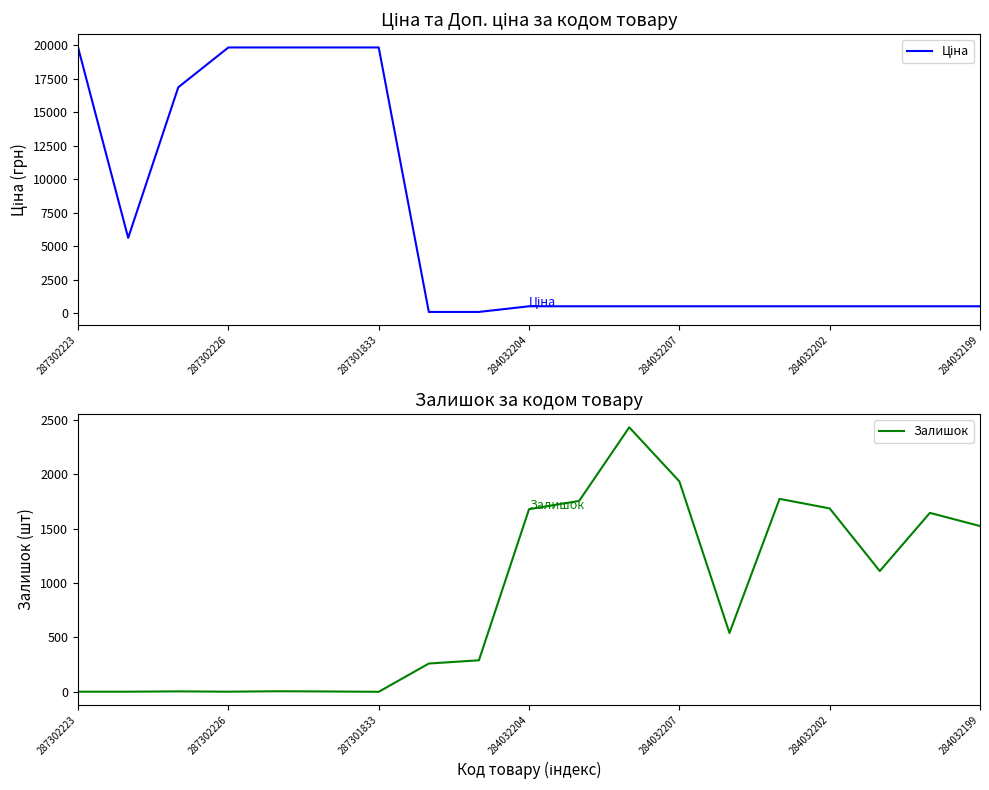

Is it true that Залишок equals 1687 at 284032202?

True